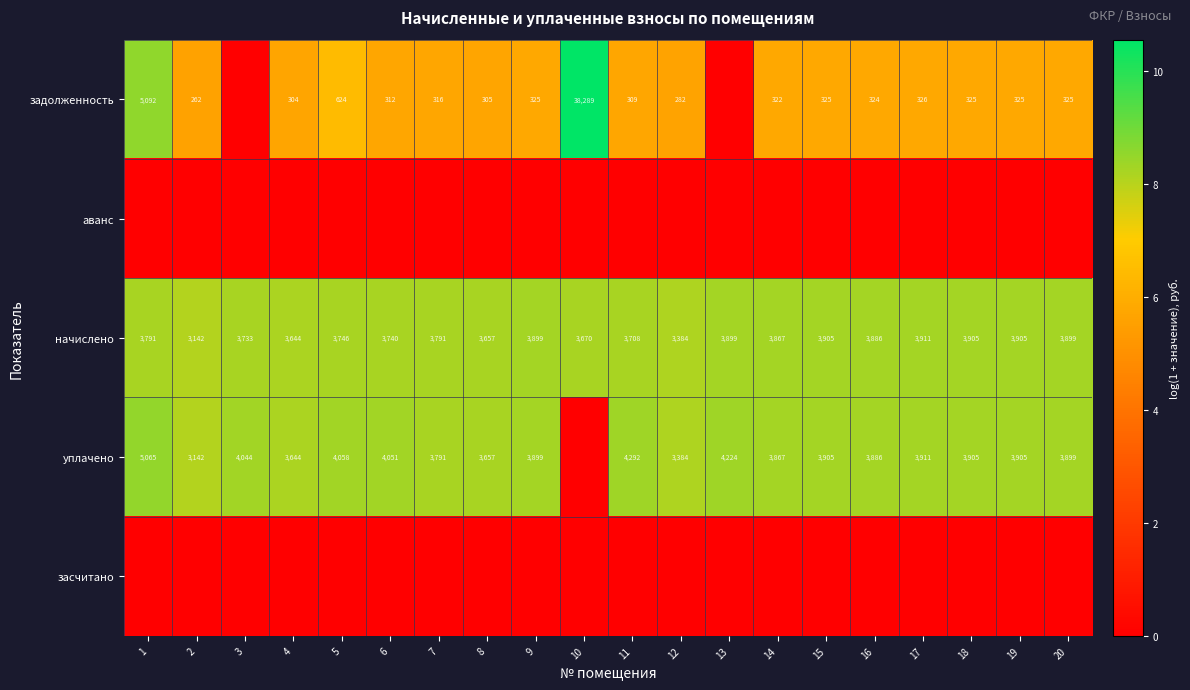

Read the начислено value at 13.

3899